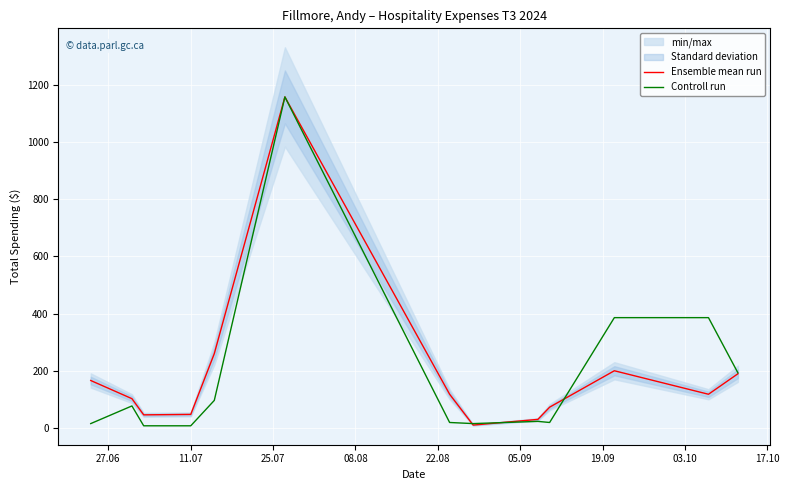

What is the highest value of the Controll run series?

1156.7